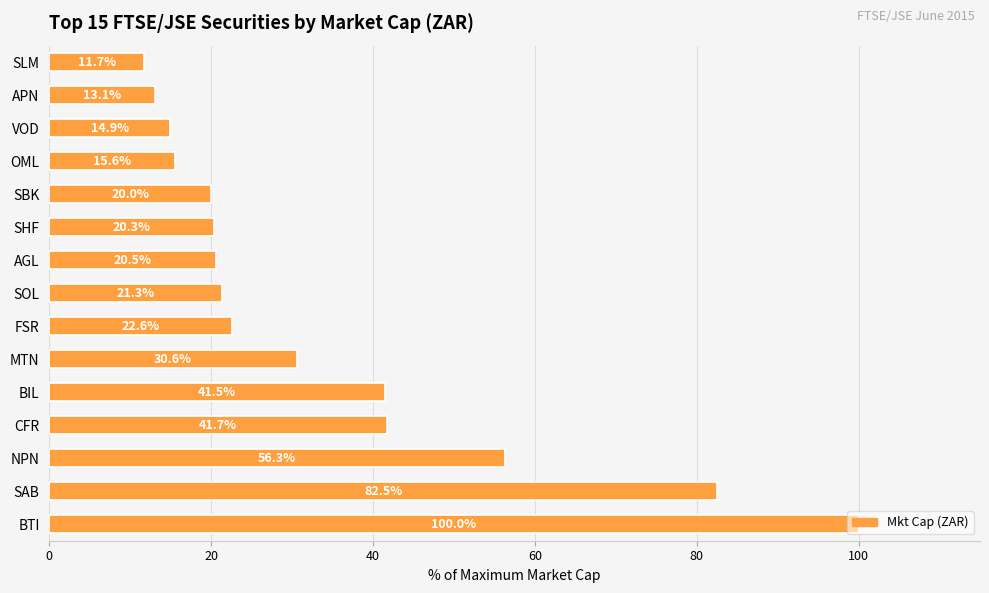

What is the average value?

34.2